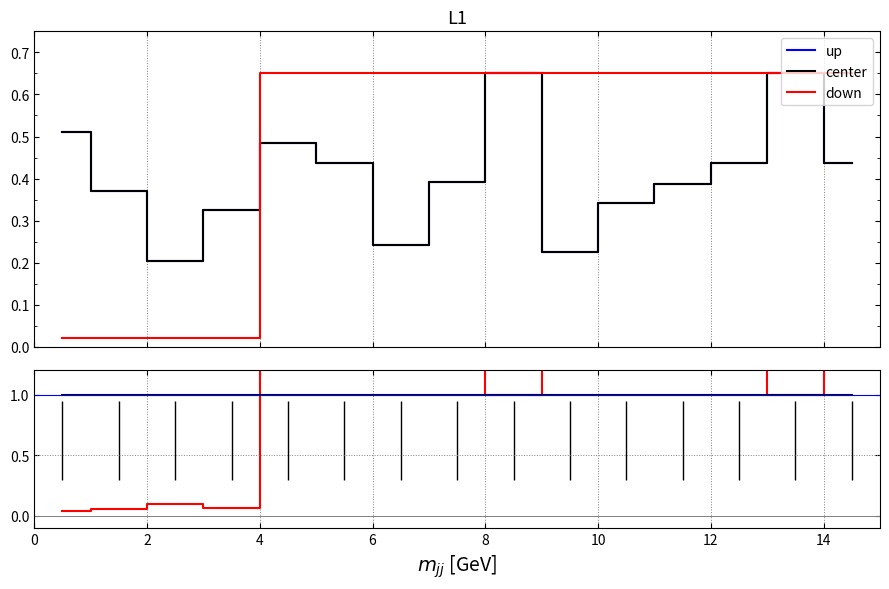

The value of up at 12 is 0.1. True or false?

False